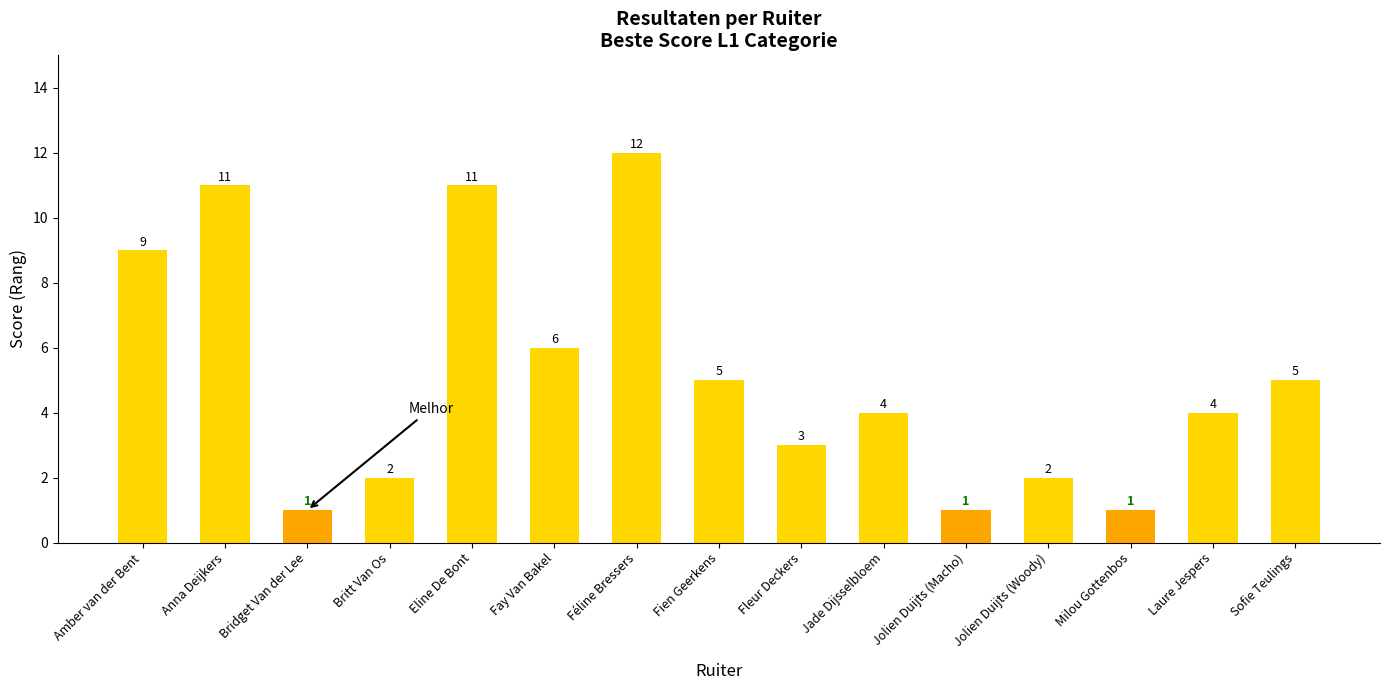

What is the value of the 15th bar from the left?

5